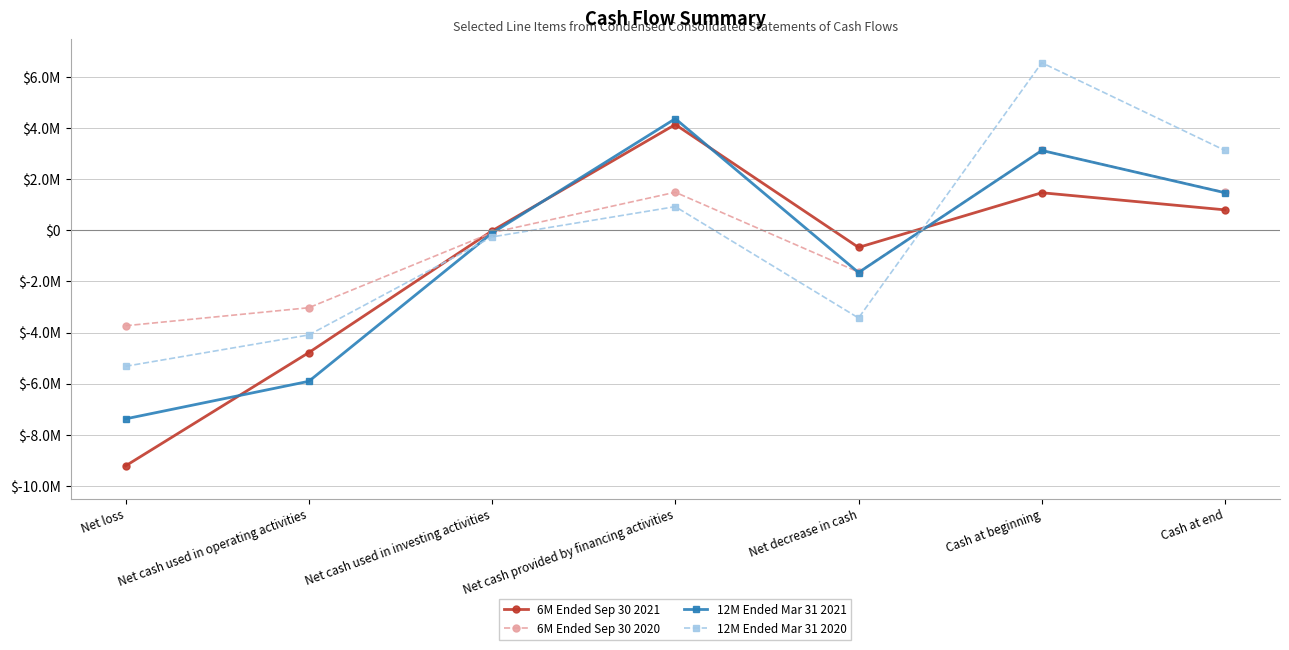

How many distinct data groups are displayed?

4